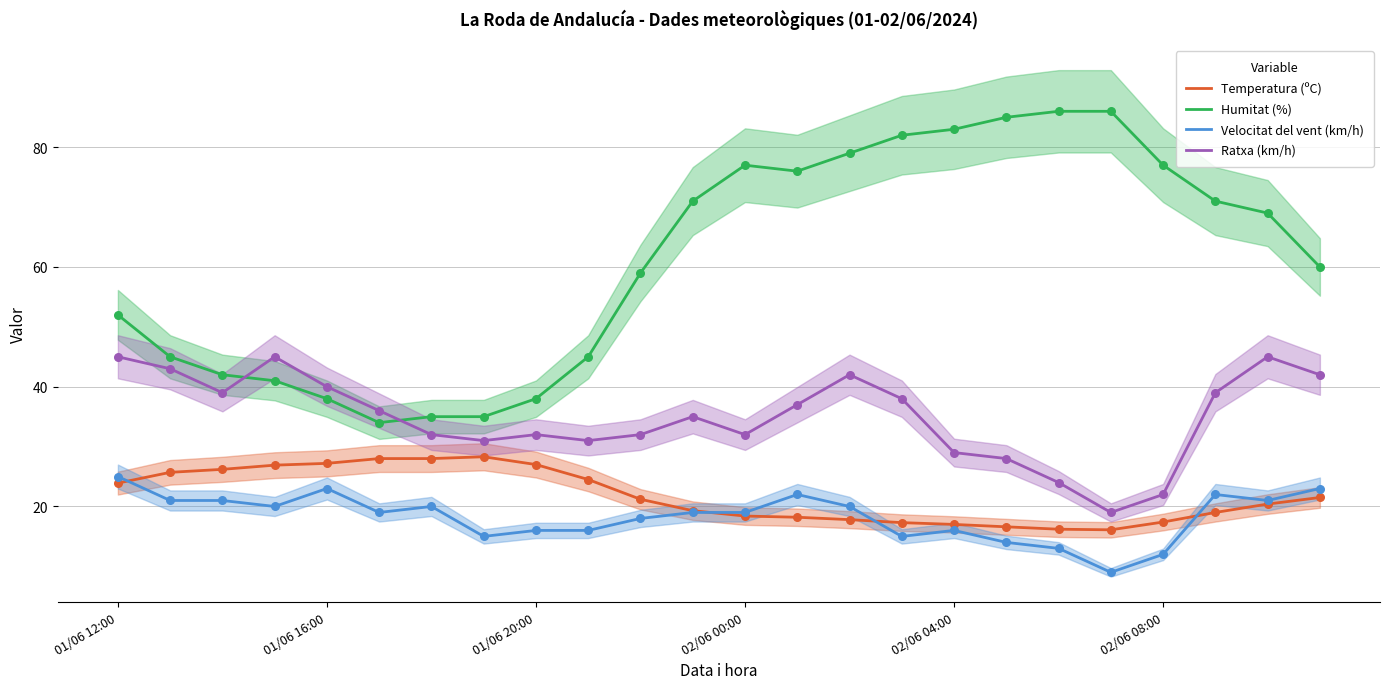

Which series contains the highest Y value?

Humitat (%)